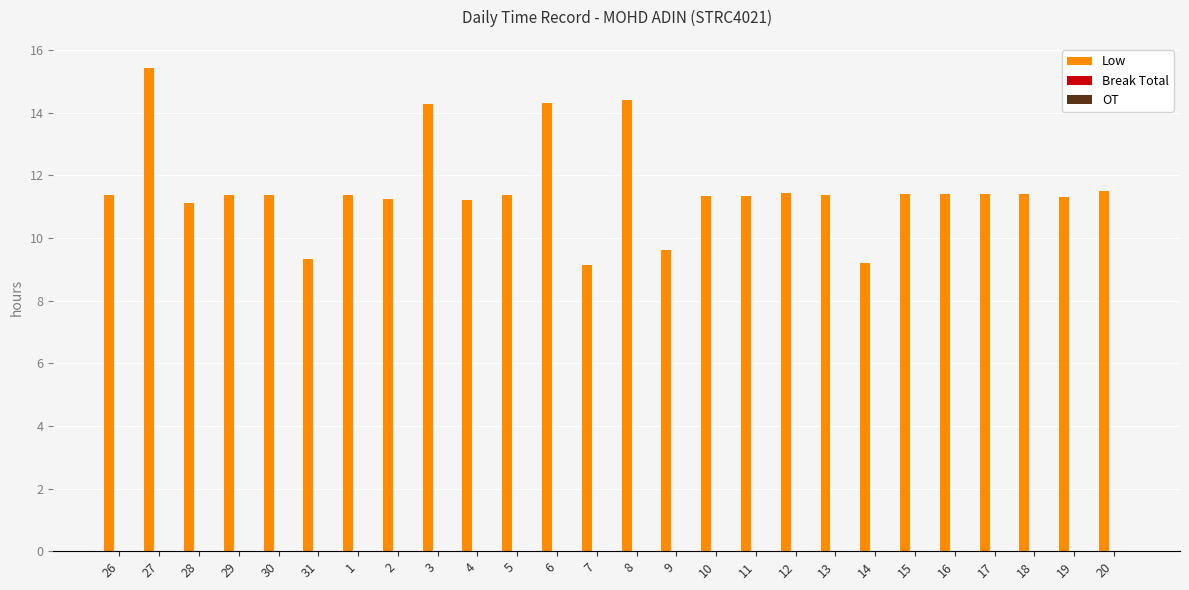

Is it true that the value at 5 is 11.4?

True